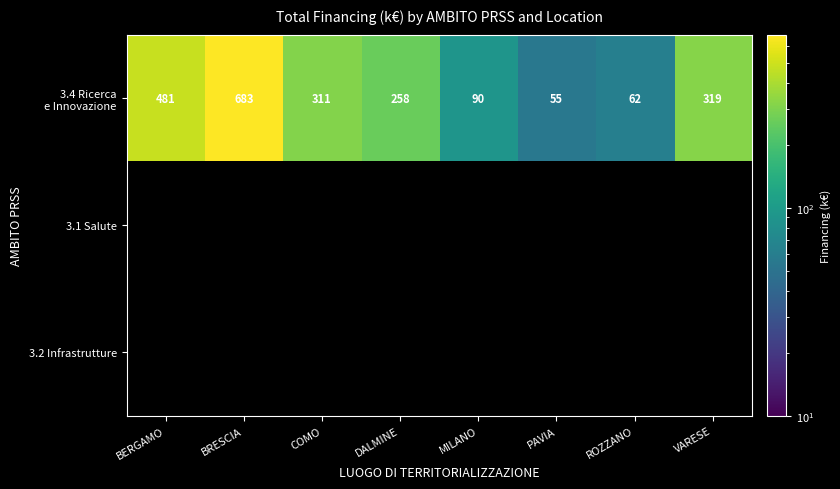

At how many categories does at least one series exceed 478?

2